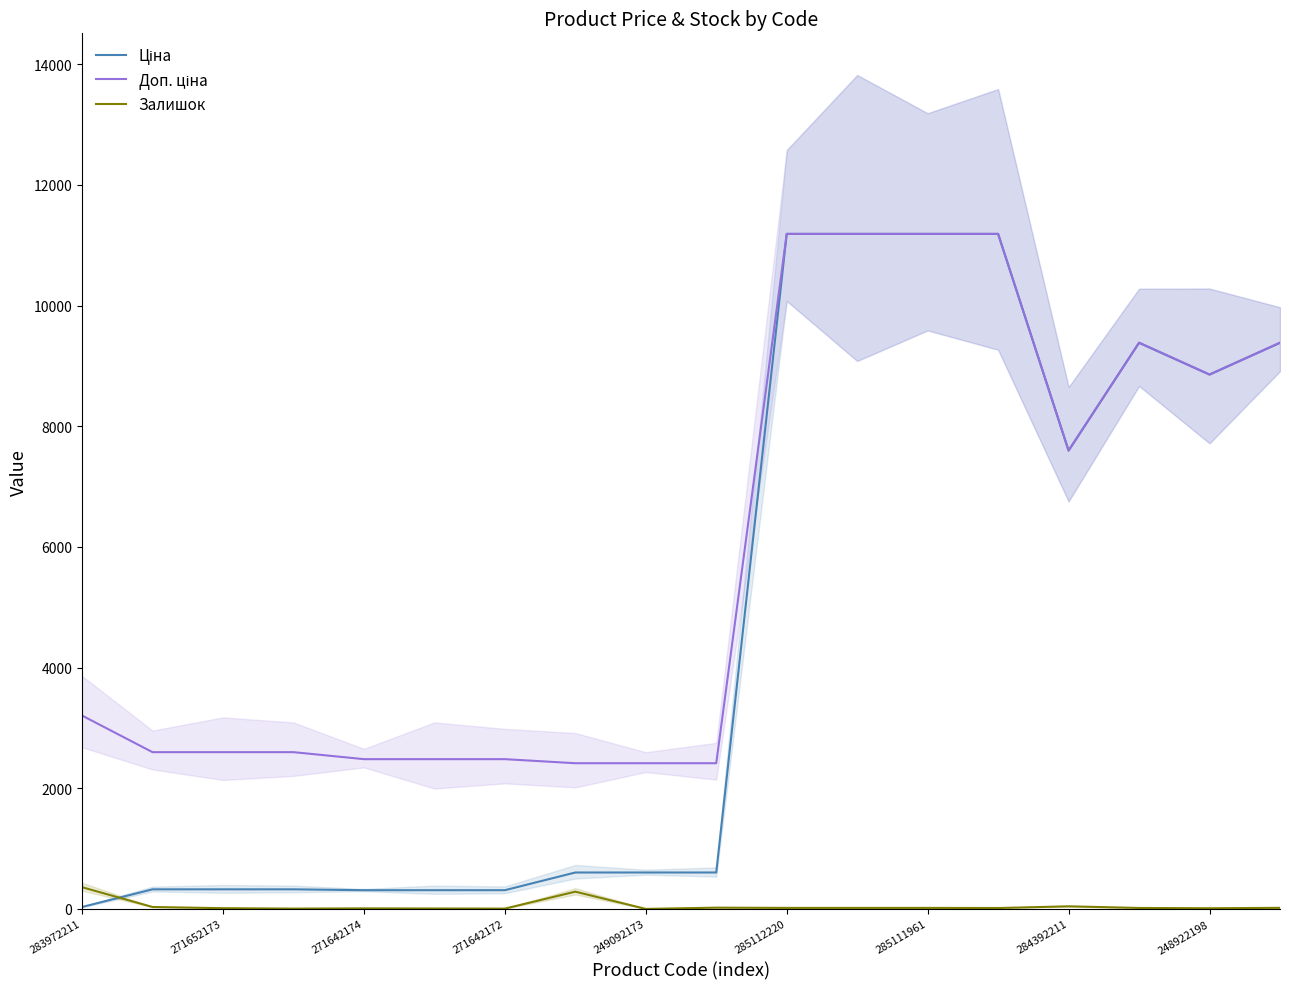

What is the average value of the Ціна series?

4651.2